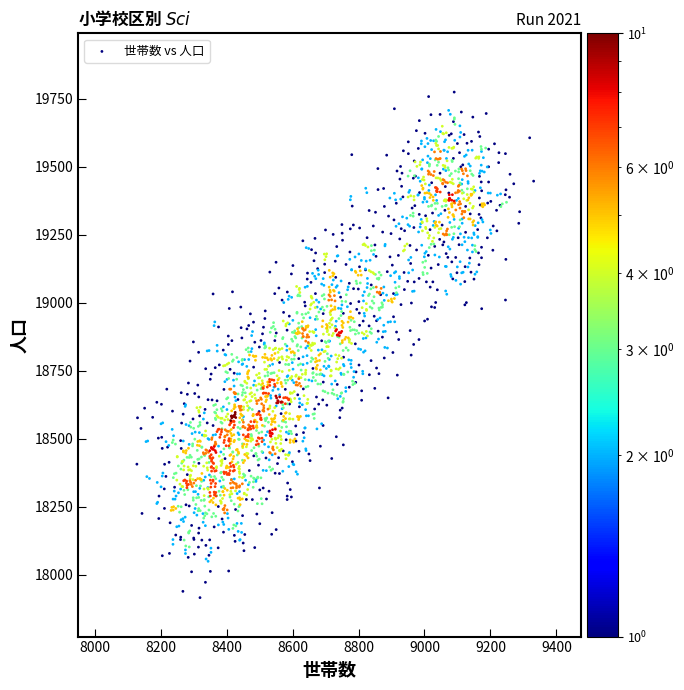

What is the range of X values (max minus min)?

1202.9